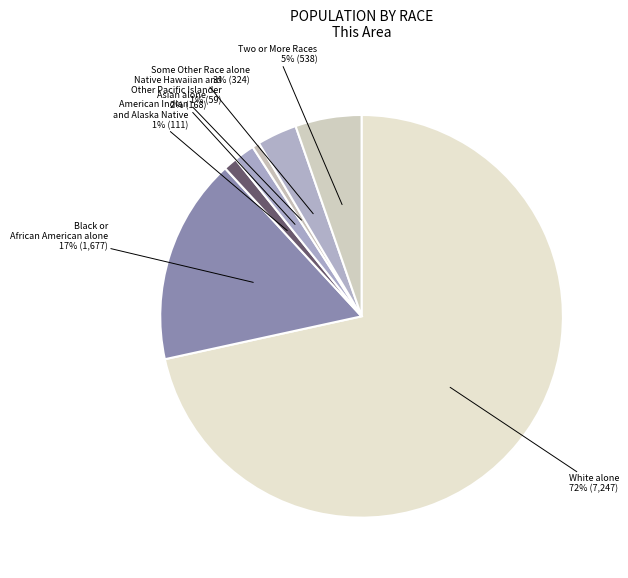

The Native Hawaiian and Other Pacific Islander slice represents 1% of the pie. True or false?

True